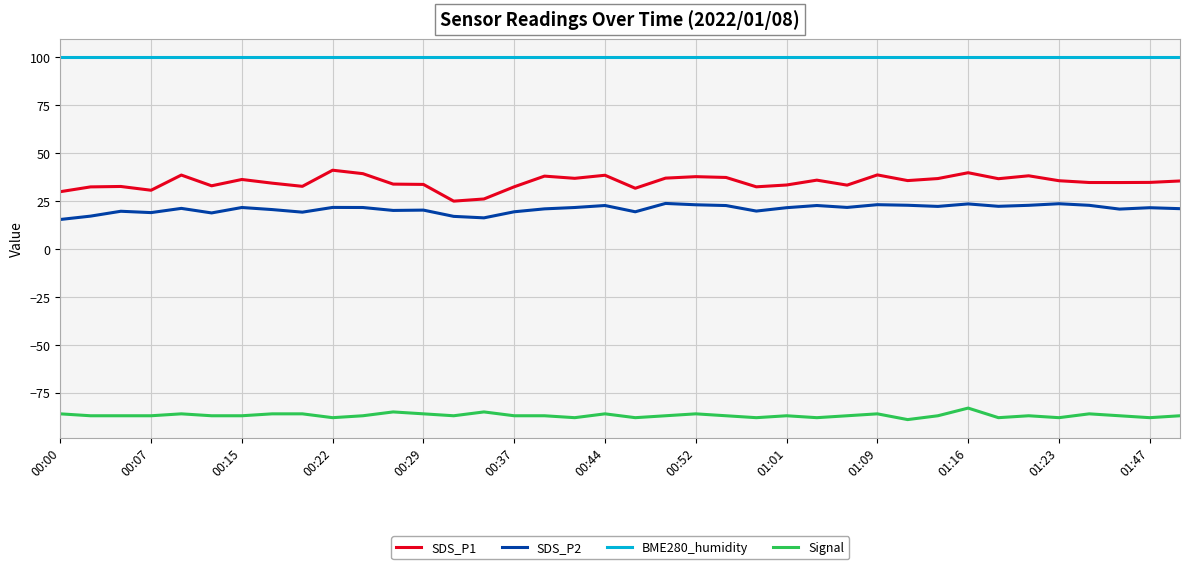

What is the maximum value shown in the chart?

100.0